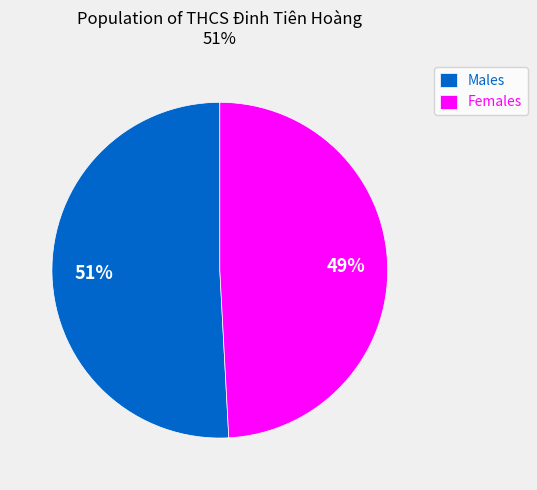

To the nearest percent, what portion does Females represent?

49%